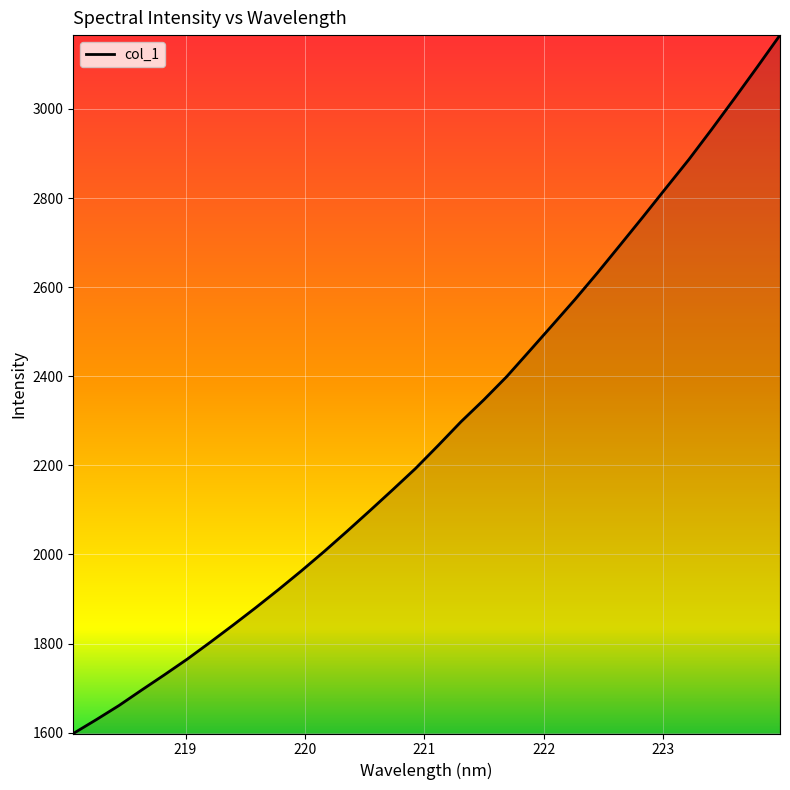

What is the greatest value displayed?

3165.7